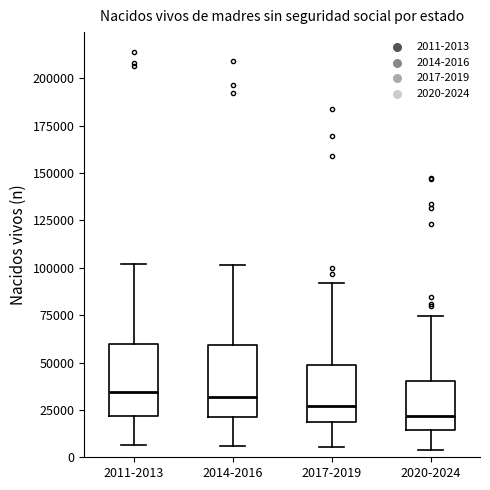

Where is the lower edge of the box for 2020-2024 on the y-axis? The values are not printed on the chart, so give them approximately, as read against the axis.

15000